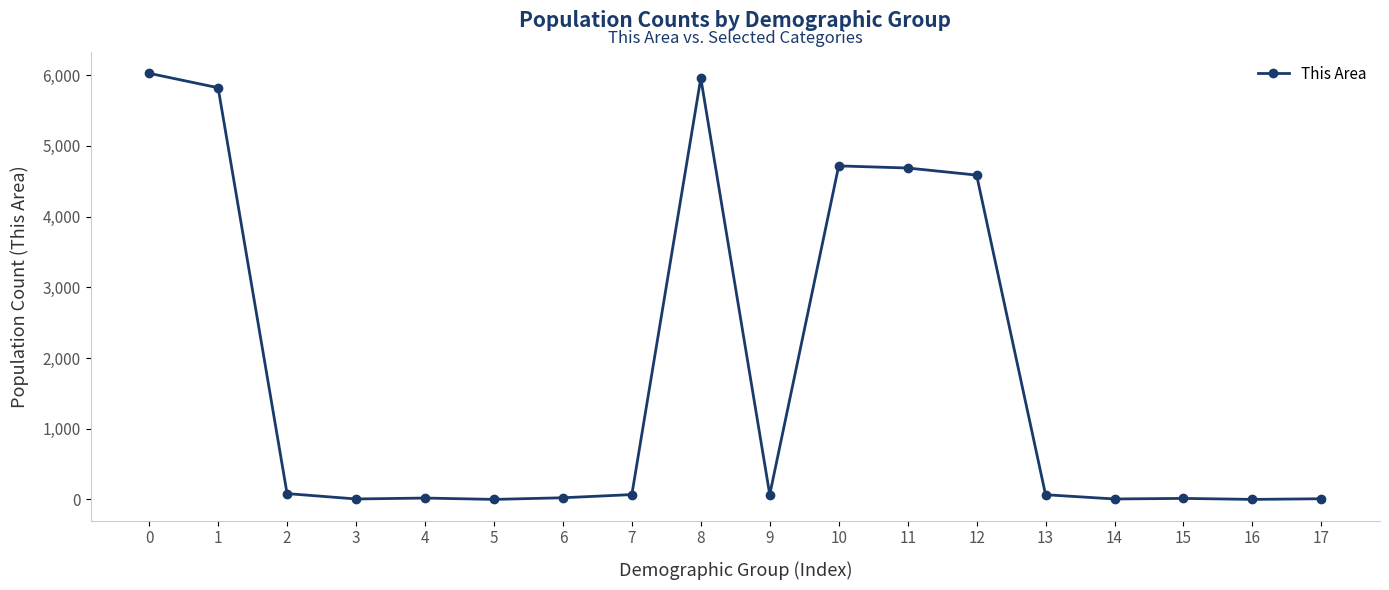

What is the value of the 9th point from the left?

5956